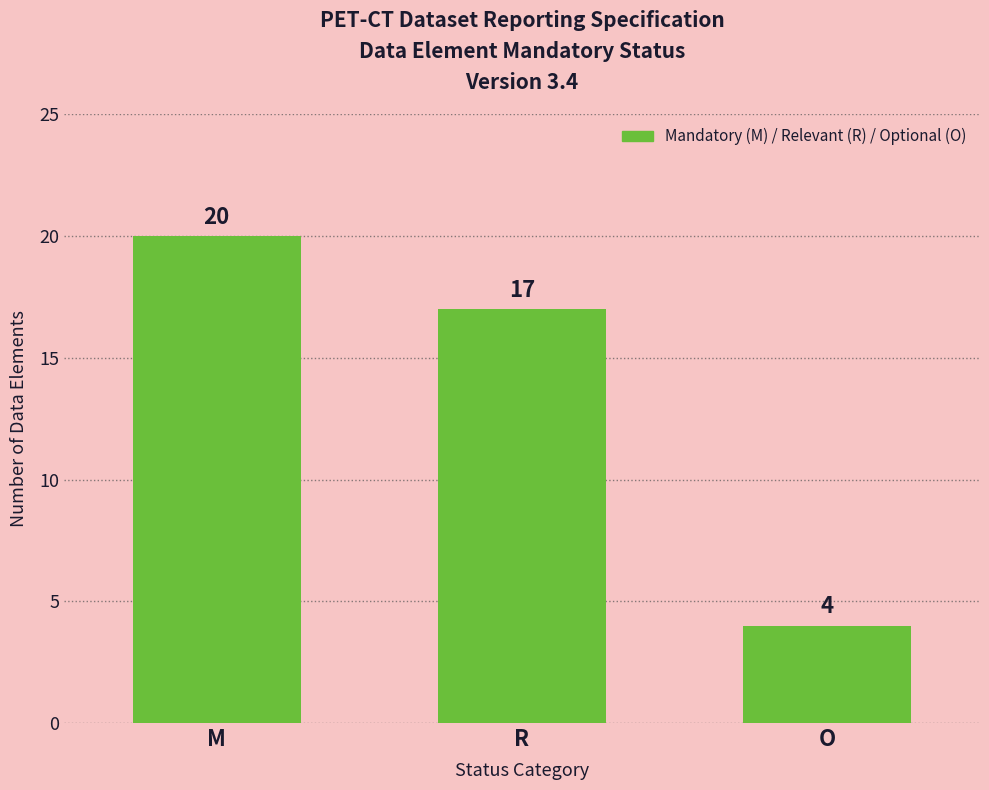

What is the difference between the maximum and minimum values?

16